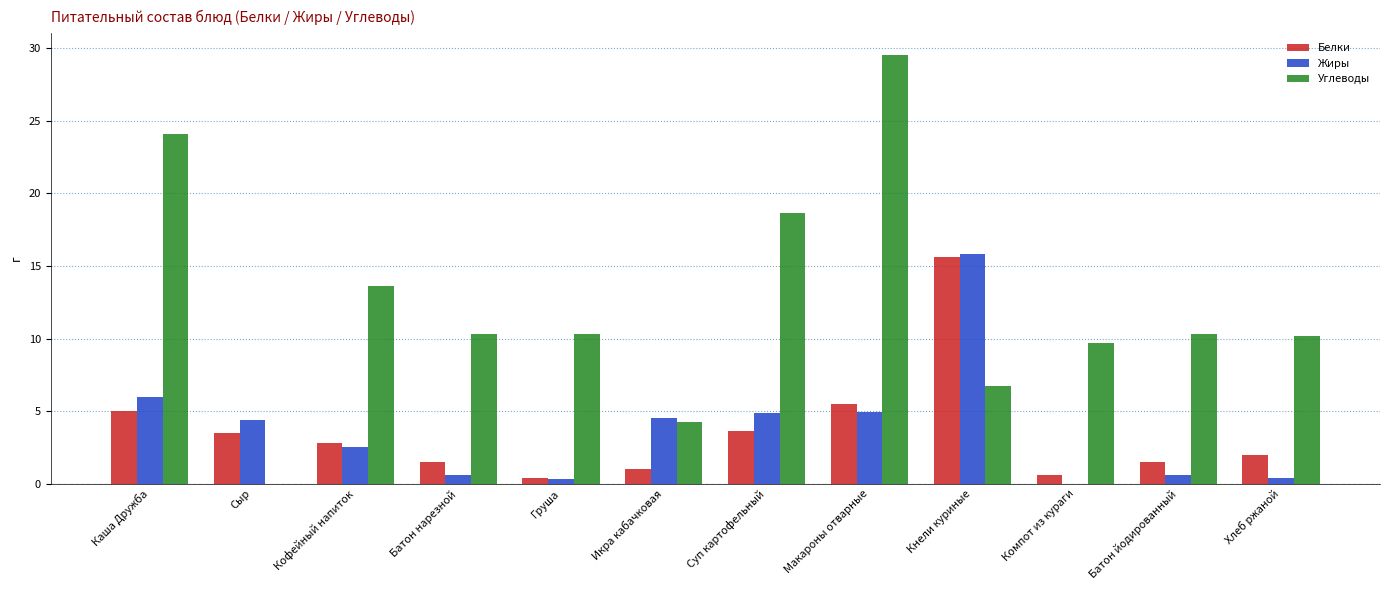

Where is Углеводы nearest to the value 14?

Кофейный напиток